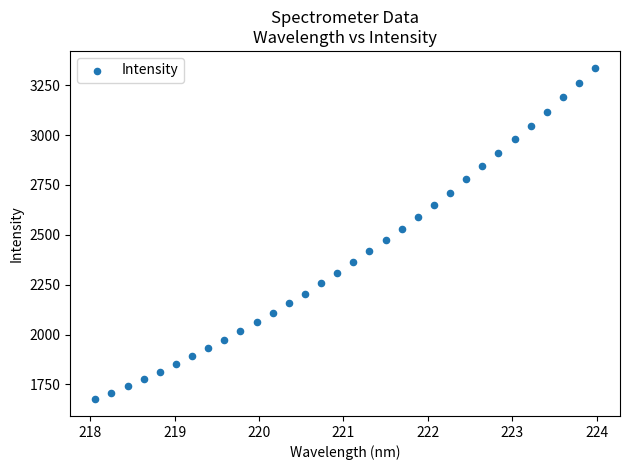

What is the range of X values (max minus min)?

5.9